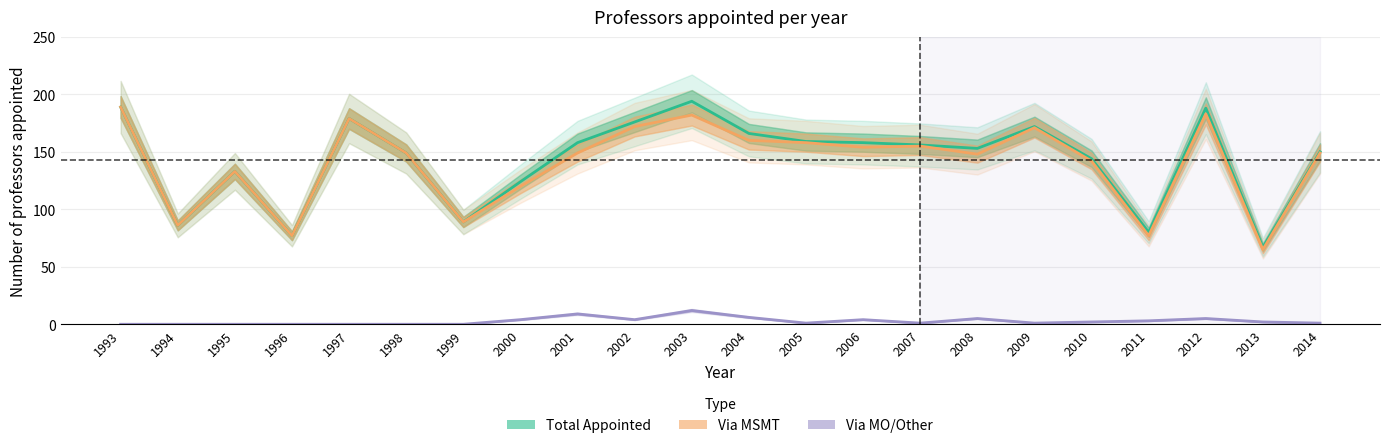

What are all the series names shown in the legend?

Total Appointed, Via MSMT, Via MO/Other